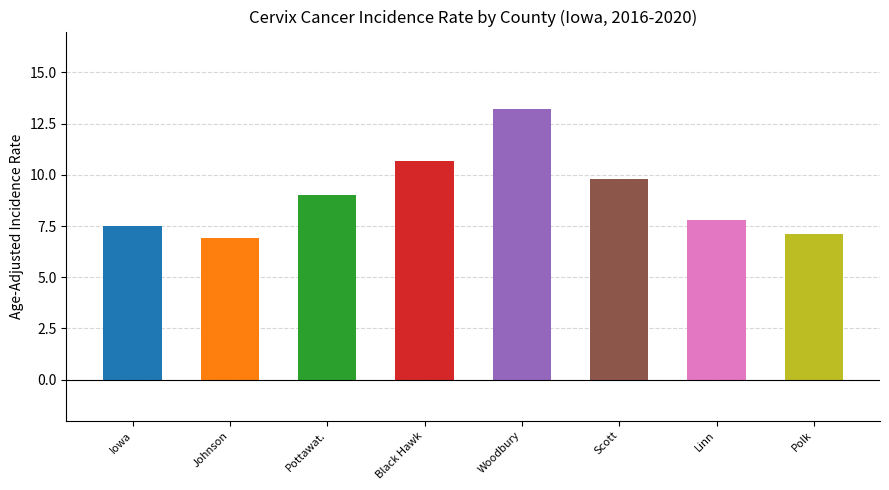

Between Scott and Johnson, which is larger?

Scott